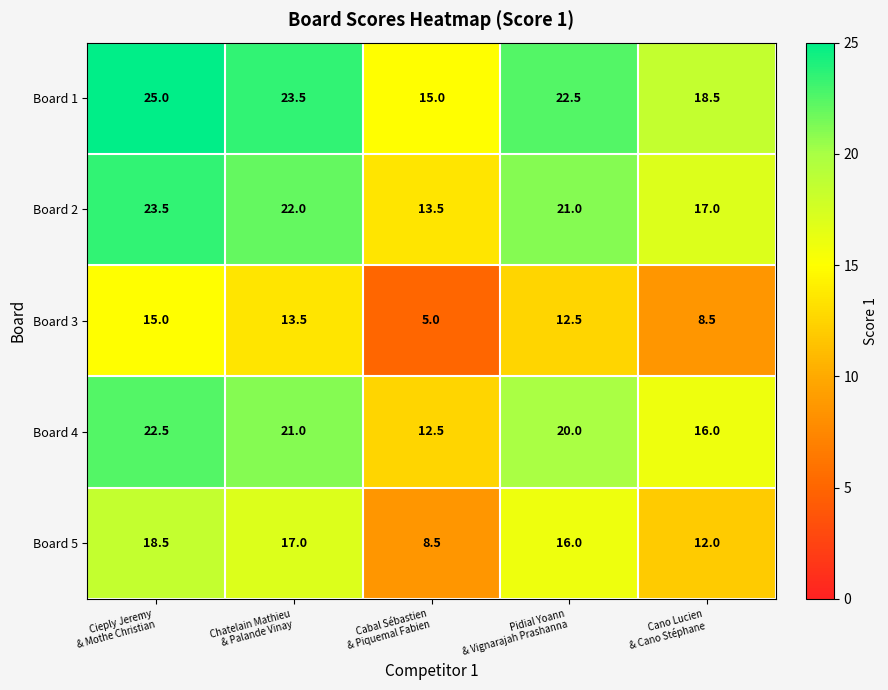

List the series in order of their peak value, lowest first.

Board 3, Board 5, Board 4, Board 2, Board 1